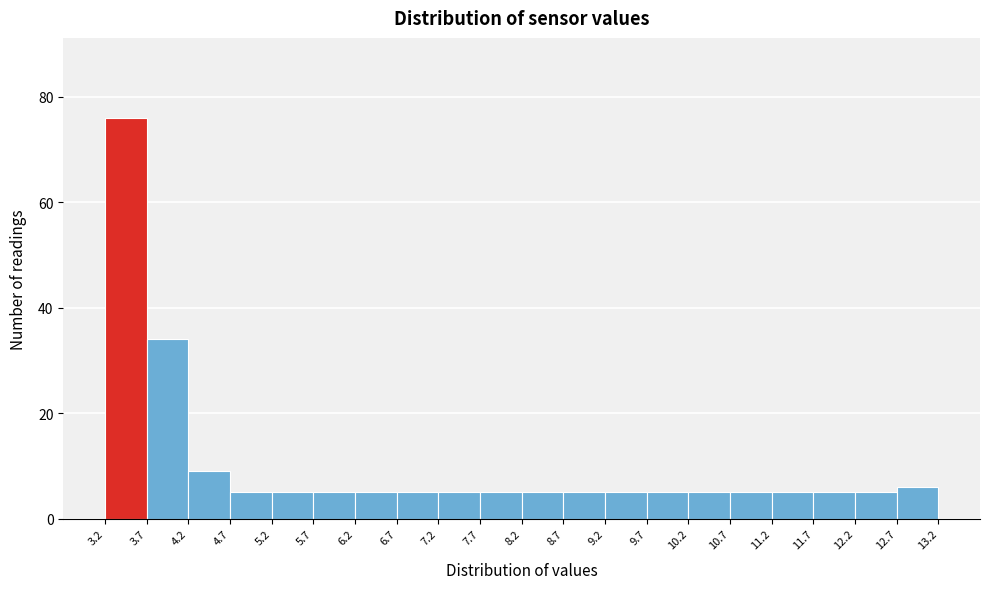

Over which range of the x-axis is the bar tallest?

3.2 to 3.7